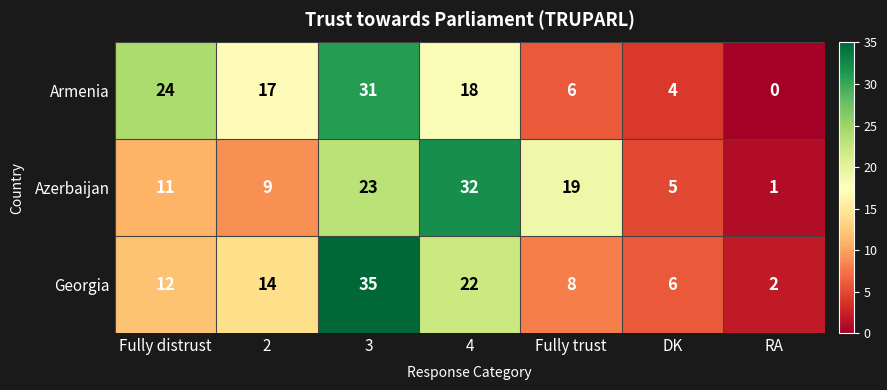

Reading left to right, extract all data points from this chart.

Armenia: 24	17	31	18	6	4	0
Azerbaijan: 11	9	23	32	19	5	1
Georgia: 12	14	35	22	8	6	2